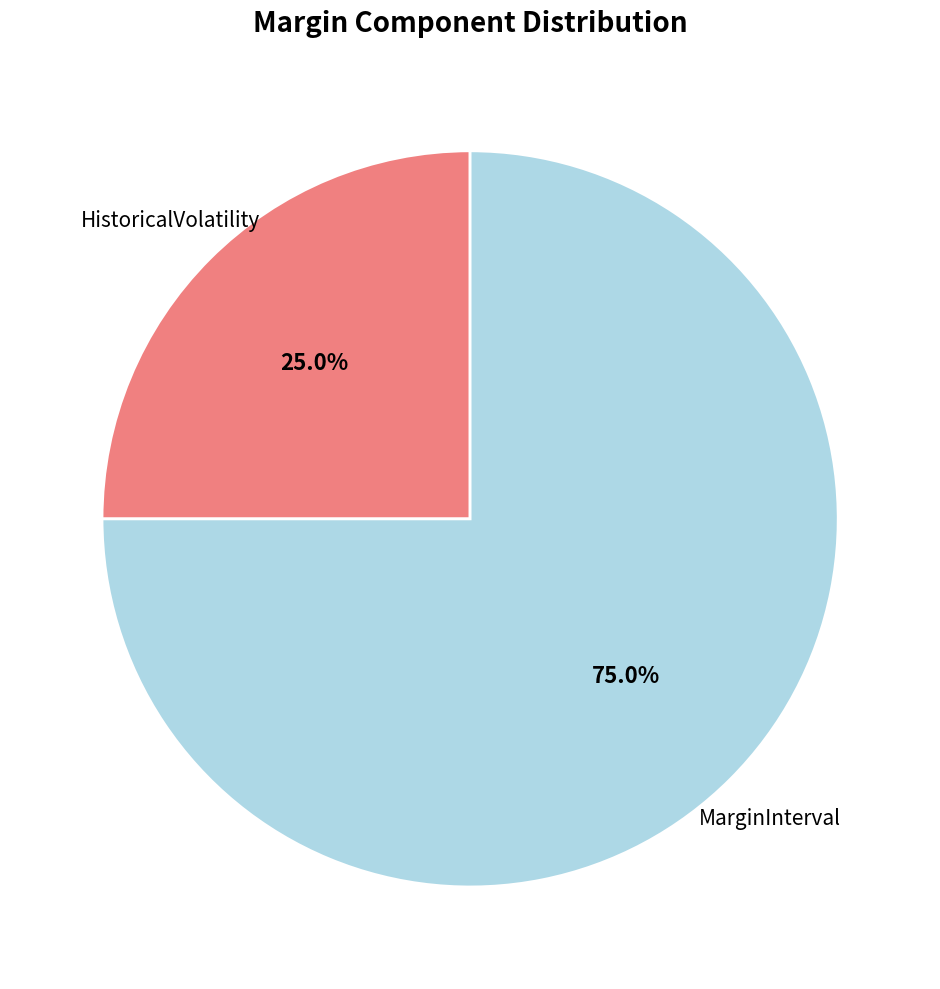

Approximately how many times larger is the value at HistoricalVolatility compared to MarginInterval?

0.3